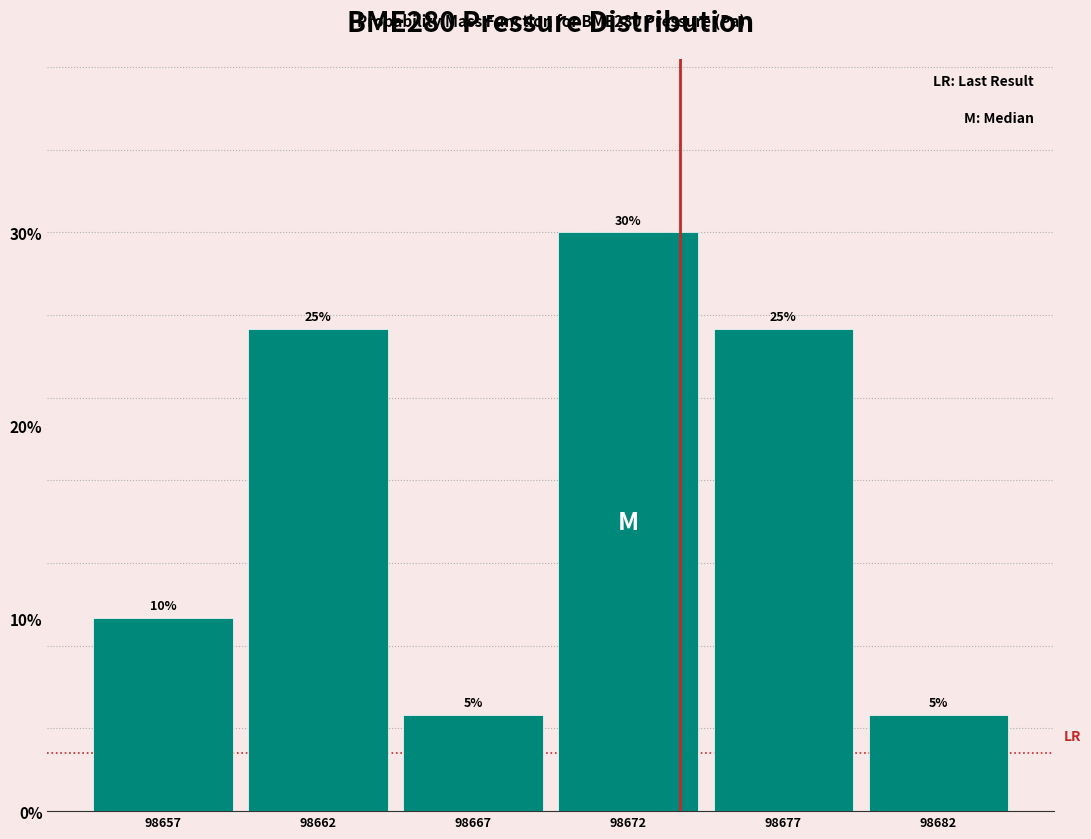

Reading left to right, extract all data points from this chart.

10	25	5	30	25	5